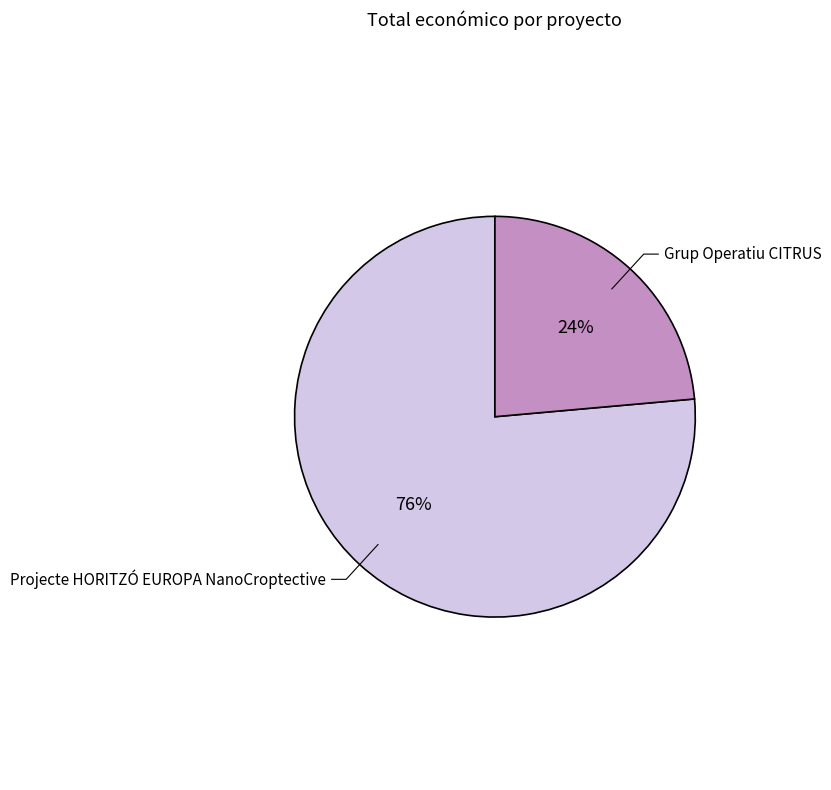

Count the number of slices in the pie.

2